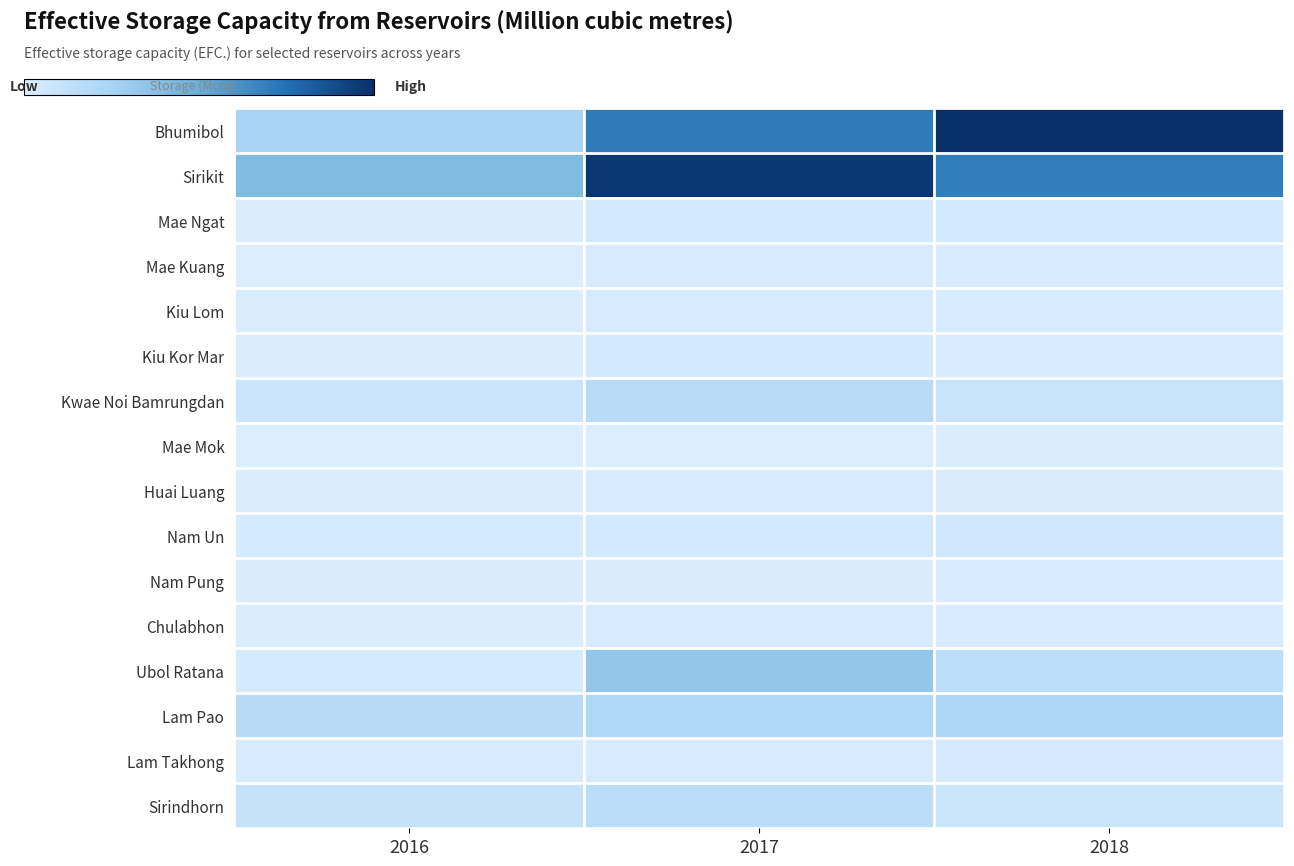

At which category is the sum across all series the highest?

2017